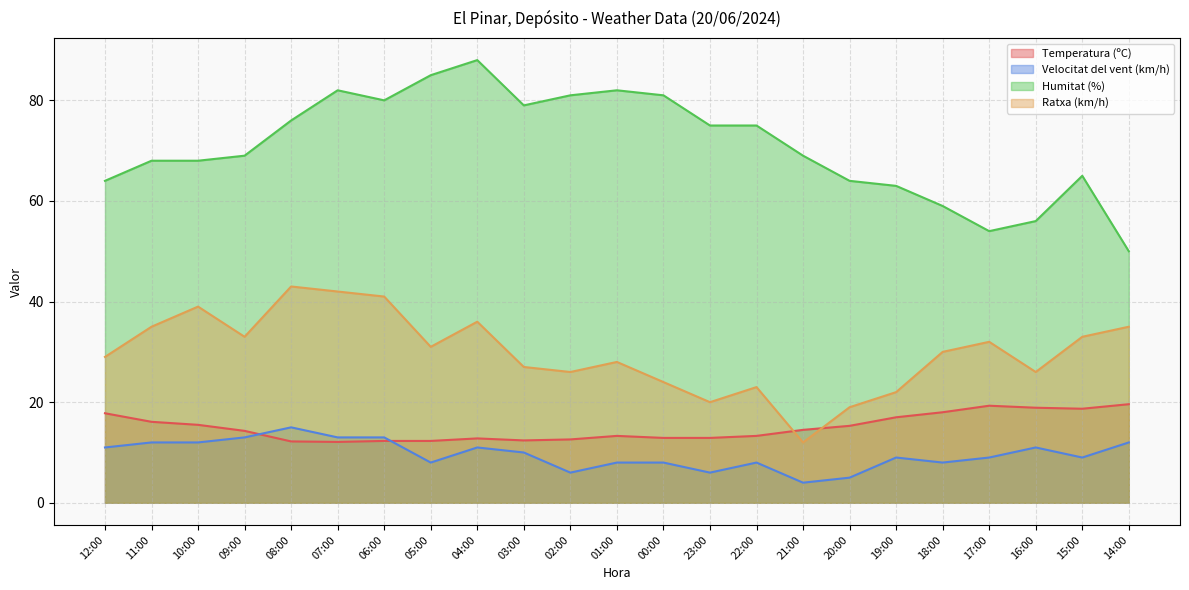

List the labels in order of Velocitat del vent (km/h) value, largest first.

08:00, 09:00, 07:00, 06:00, 11:00, 10:00, 14:00, 12:00, 04:00, 16:00, 03:00, 19:00, 17:00, 15:00, 05:00, 01:00, 00:00, 22:00, 18:00, 02:00, 23:00, 20:00, 21:00